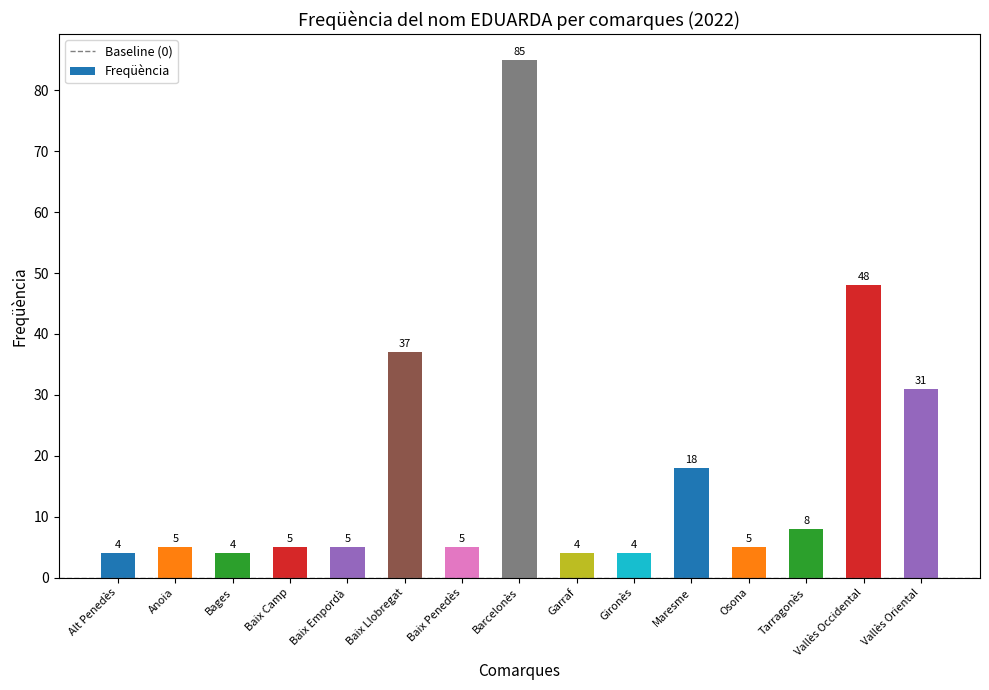

True or false: the data shows 4 at Alt Penedès.

True